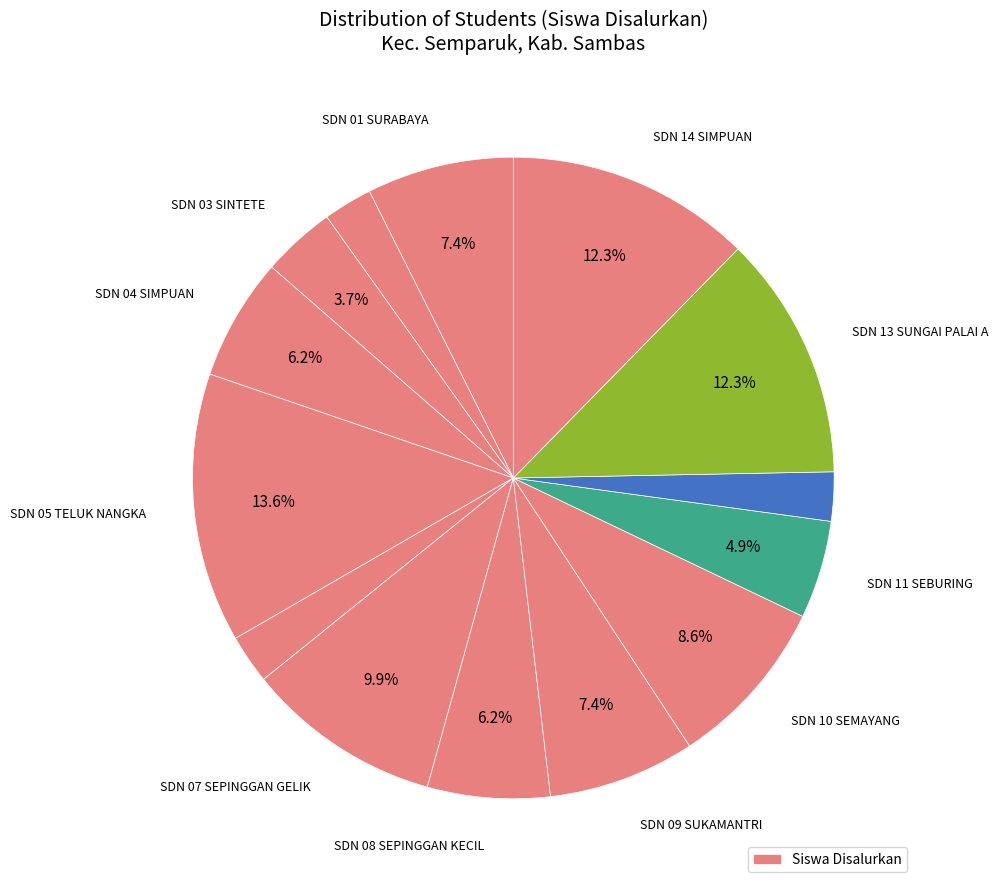

How many segments does this pie chart have?

14